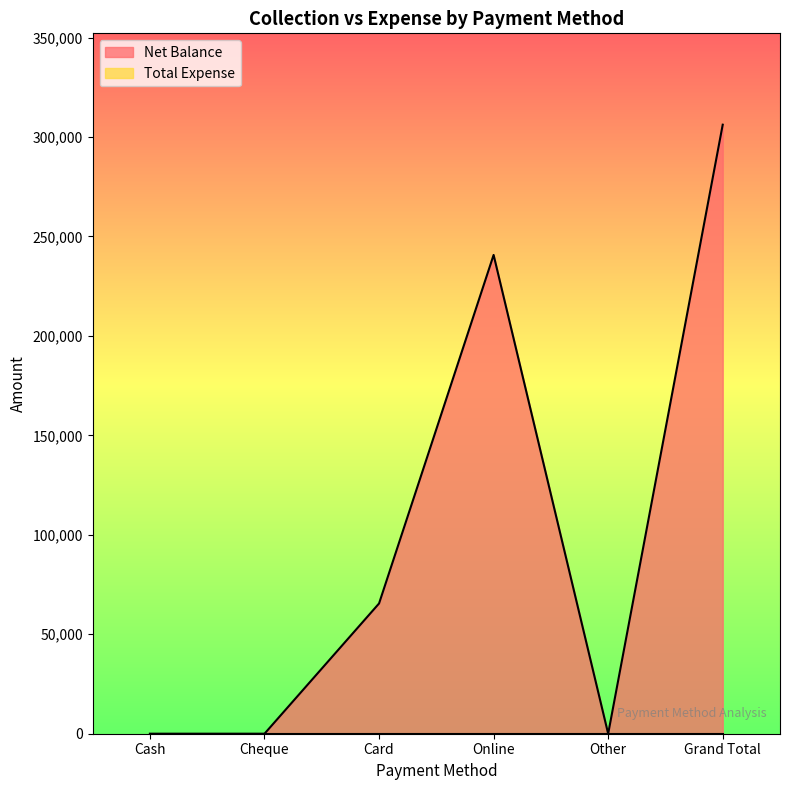

Reading left to right, extract all data points from this chart.

Cash=0	Cheque=0	Card=65490	Online=240720	Other=0	Grand Total=306210